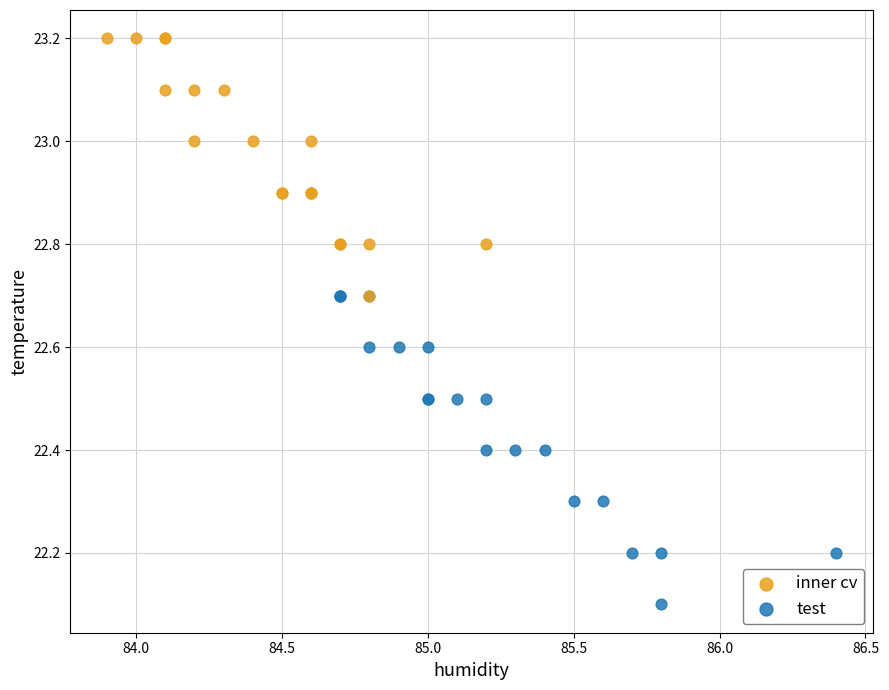

What are all the series names shown in the legend?

inner cv, test